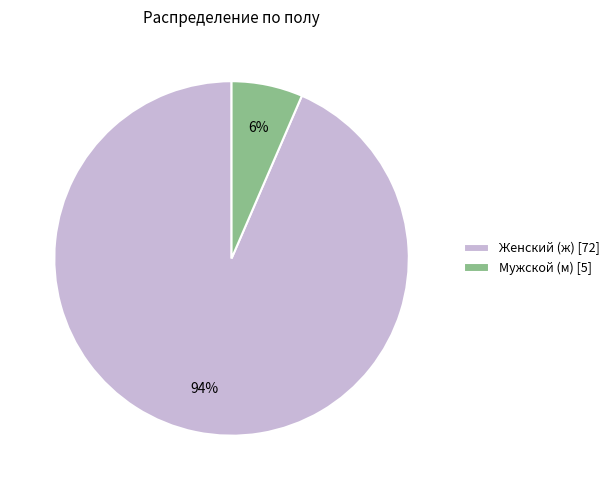

How many slices are in this pie chart?

2